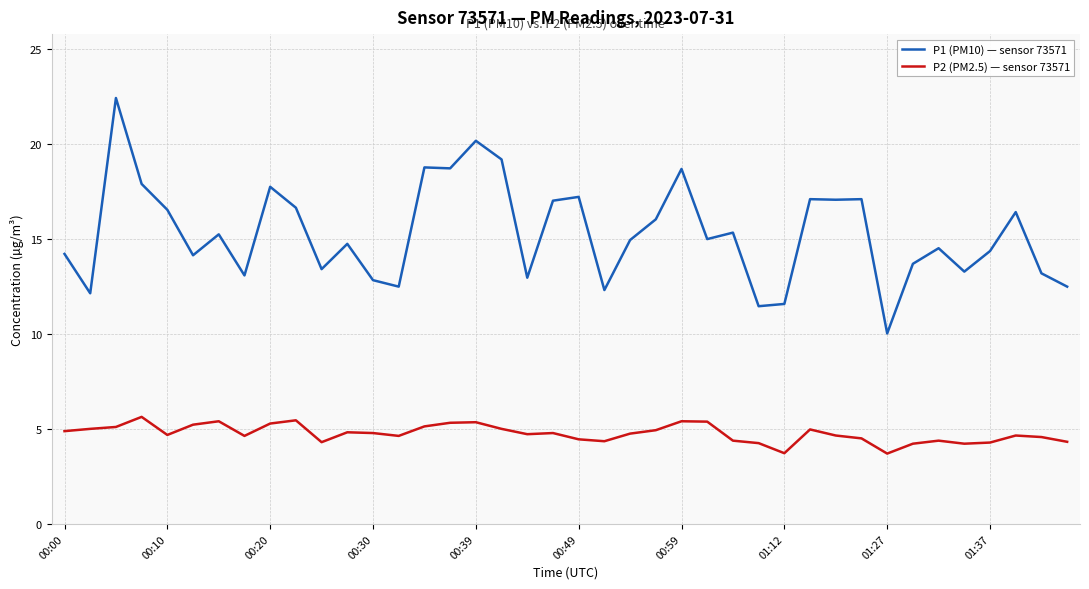

What is the difference between the maximum and minimum values in the P1 (PM10) — sensor 73571 series?

12.4